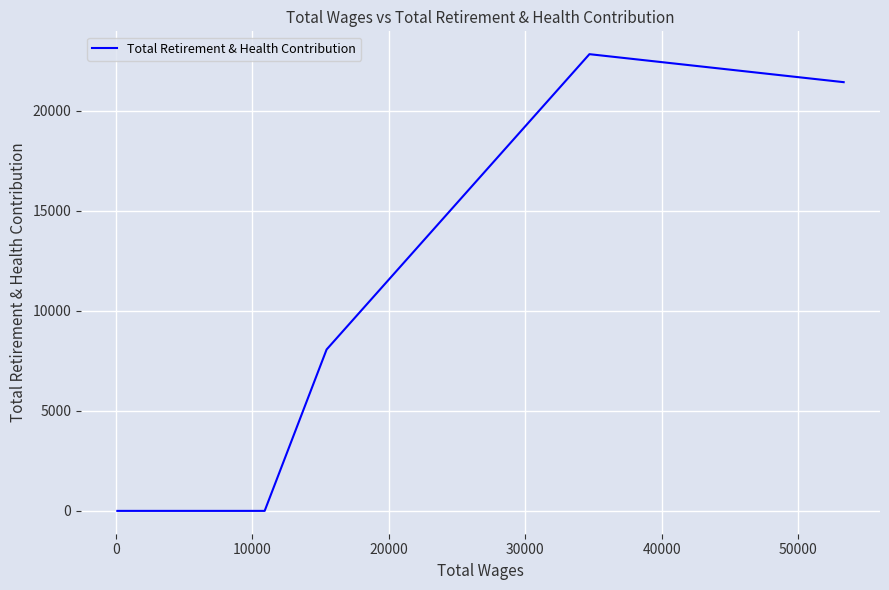

How many lines are shown in the chart?

1